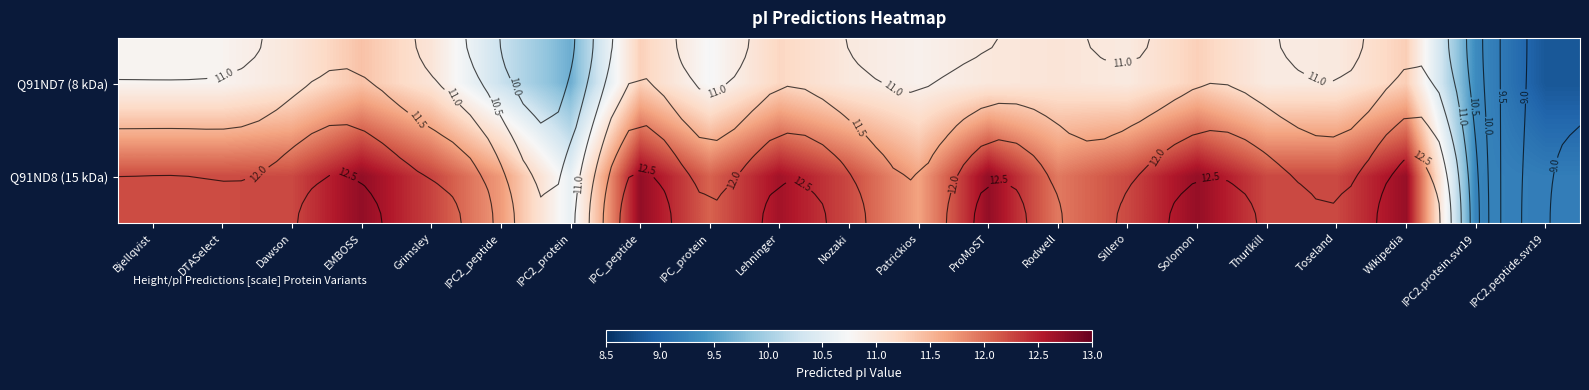

What is the highest value of the Q91ND8 (15 kDa) series?

12.7